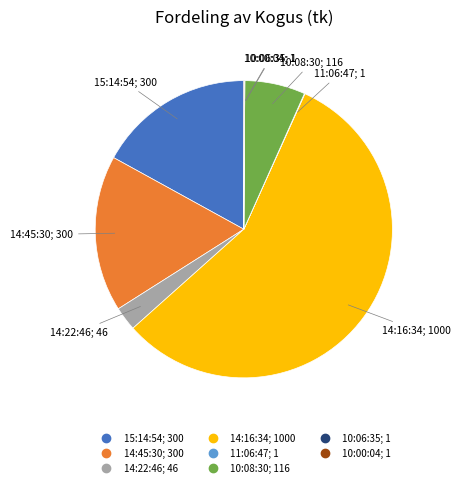

Is there any slice that represents more than half of the pie?

Yes